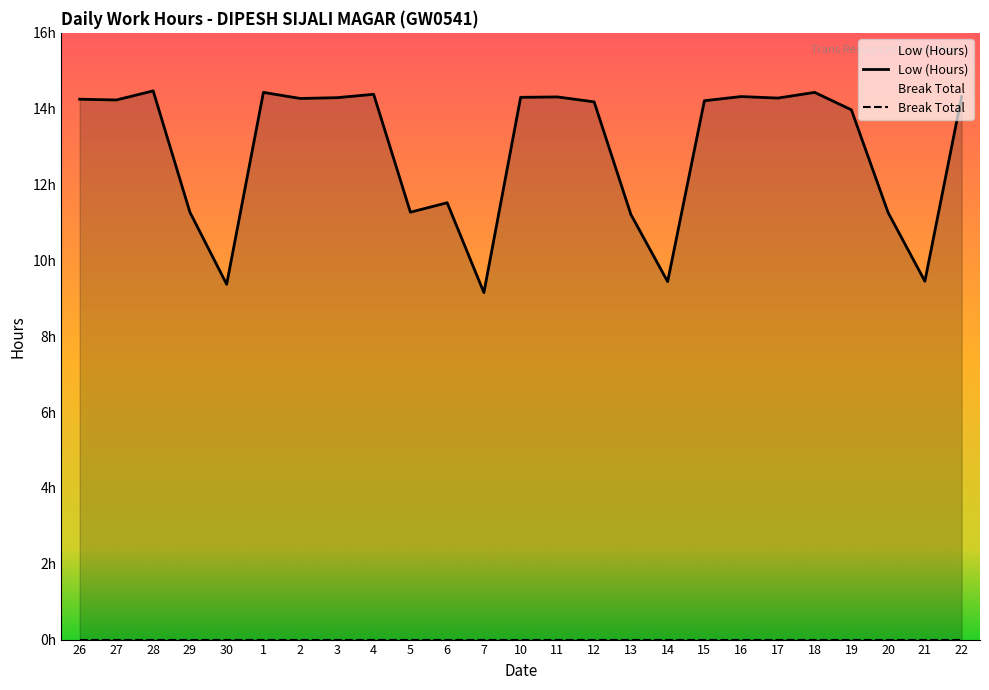

True or false: Break Total and Low (Hours) intersect in this chart.

False